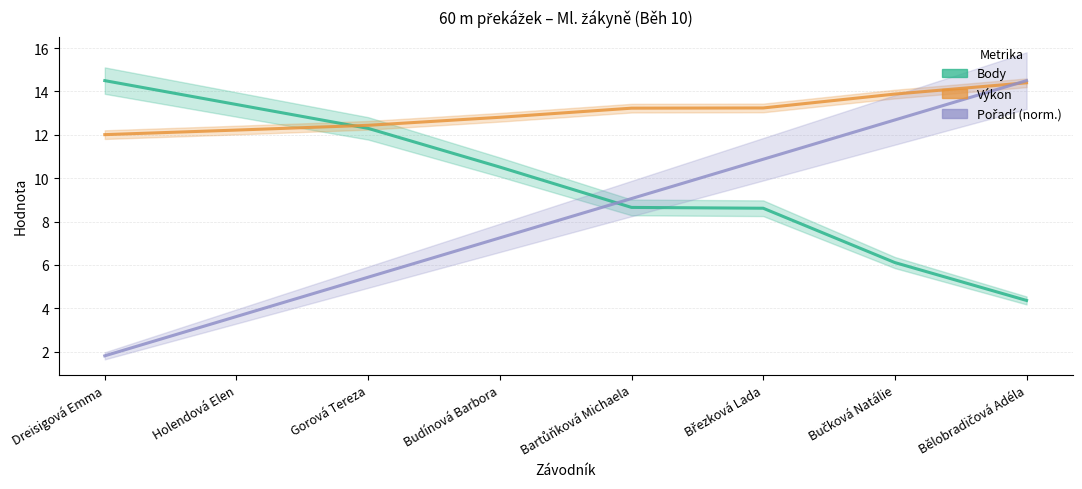

How many distinct data groups are displayed?

3